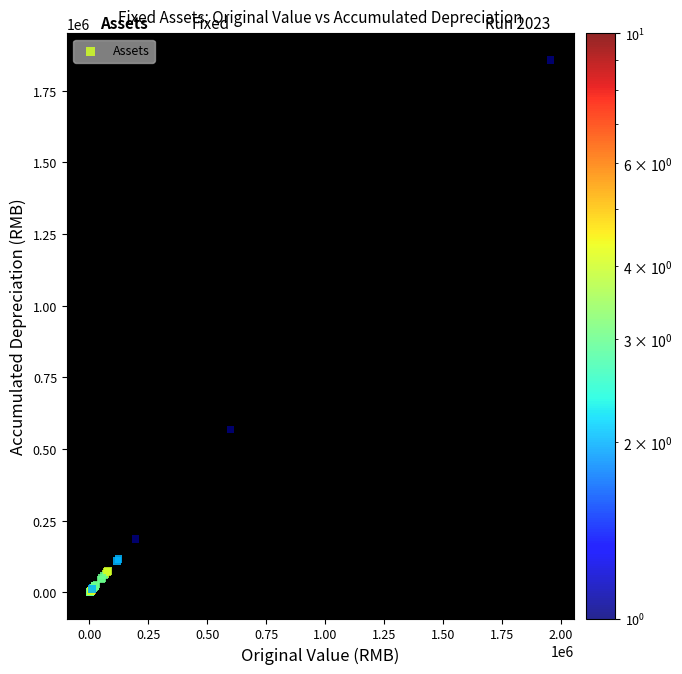

What Y value in the scatter plot is closest to 929683?

568210.3